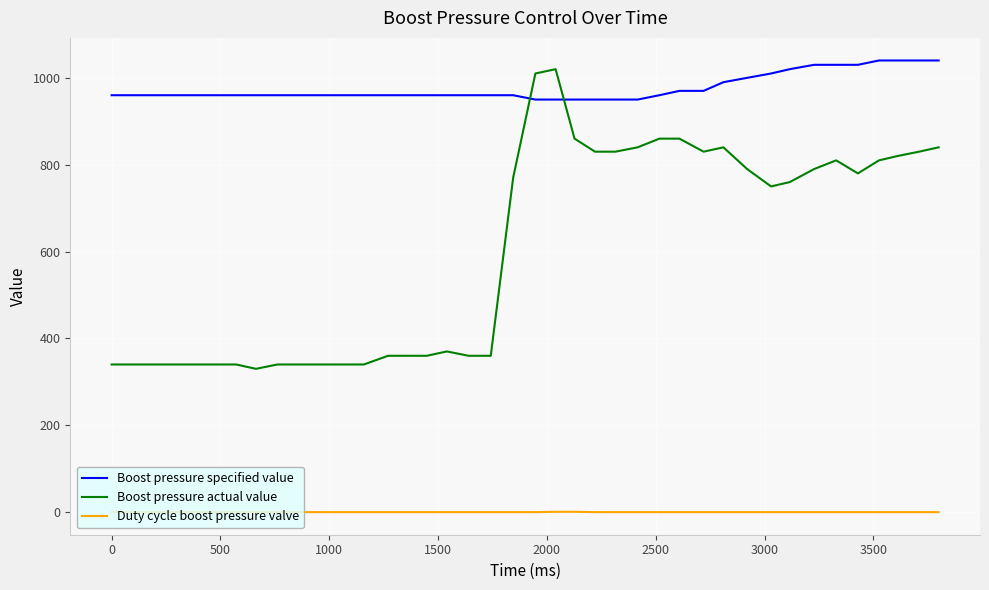

What is the highest value of the Boost pressure specified value series?

1040.0